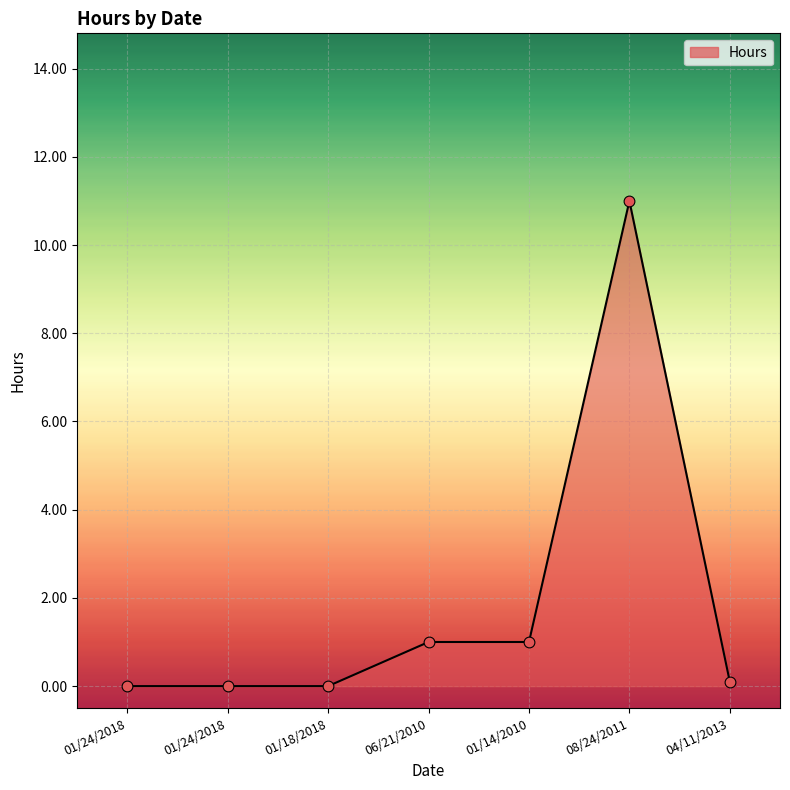

Is this an area chart (filled region under the line)?

Yes